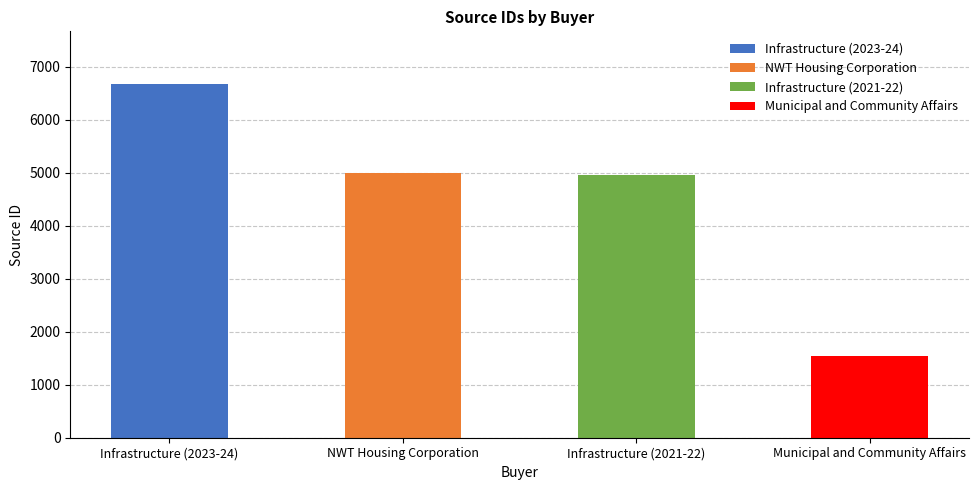

Does the chart contain any negative values?

No